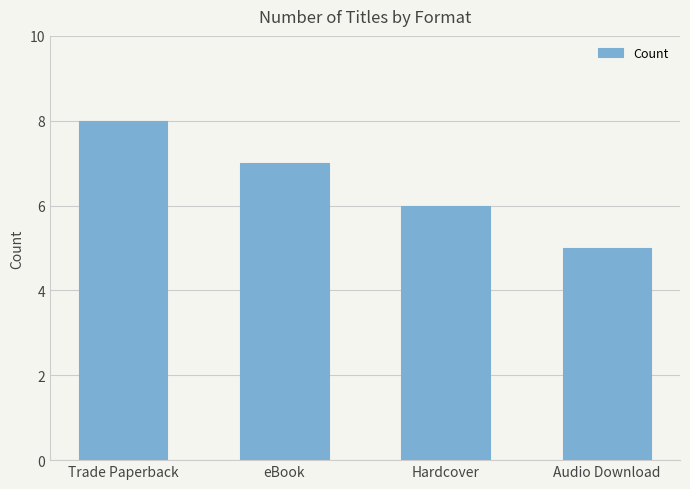

What is the sum of the values at Trade Paperback and Audio Download?

13